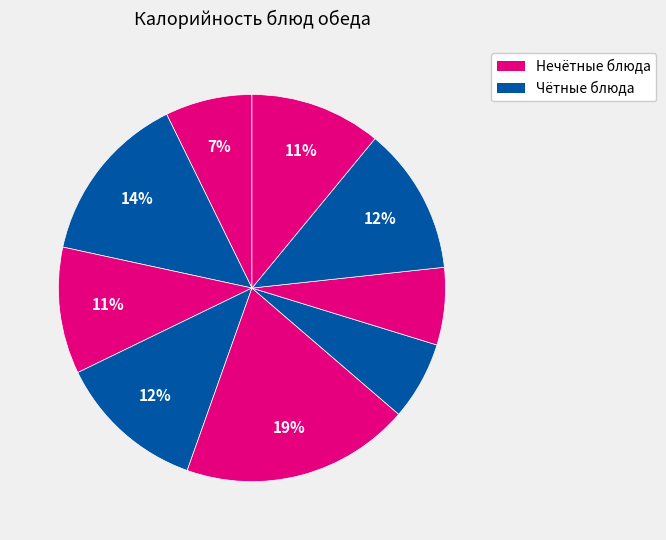

Count the number of slices in the pie.

9